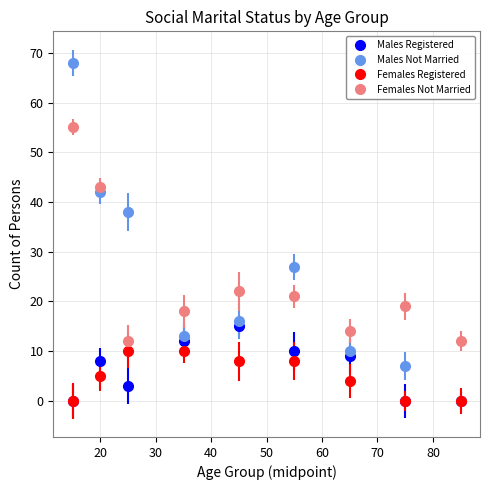

Which series has the largest range (max minus min)?

Males Not Married